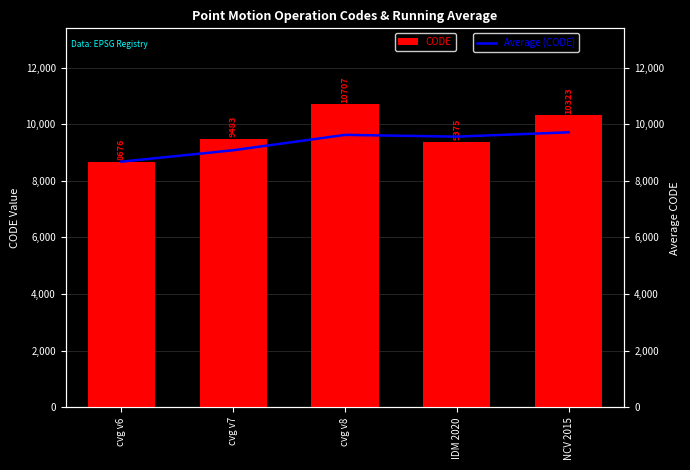

Is it true that Average (CODE) equals 9560.2 at IDM 2020?

True